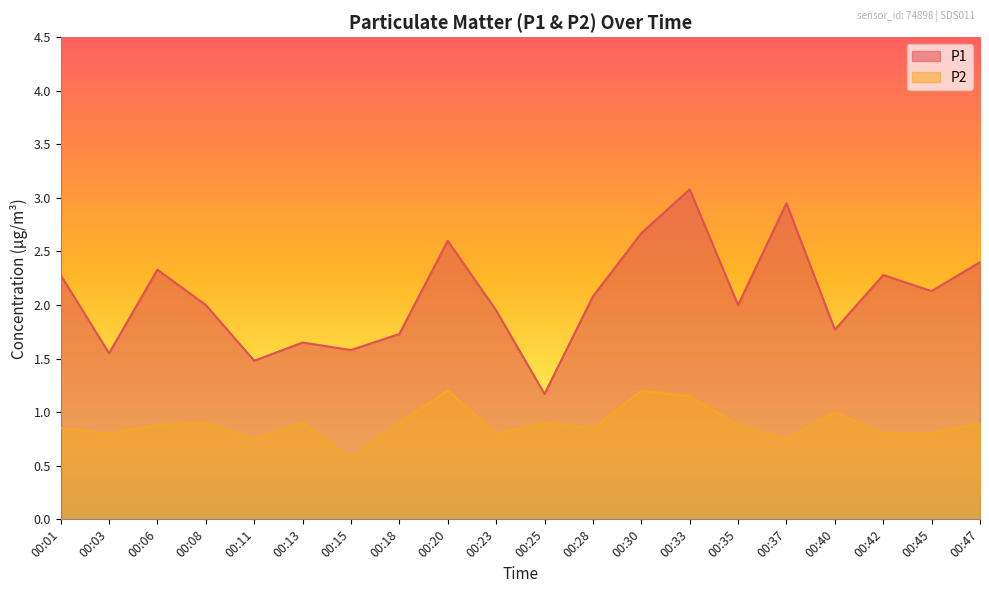

Does the chart have visible grid lines?

No